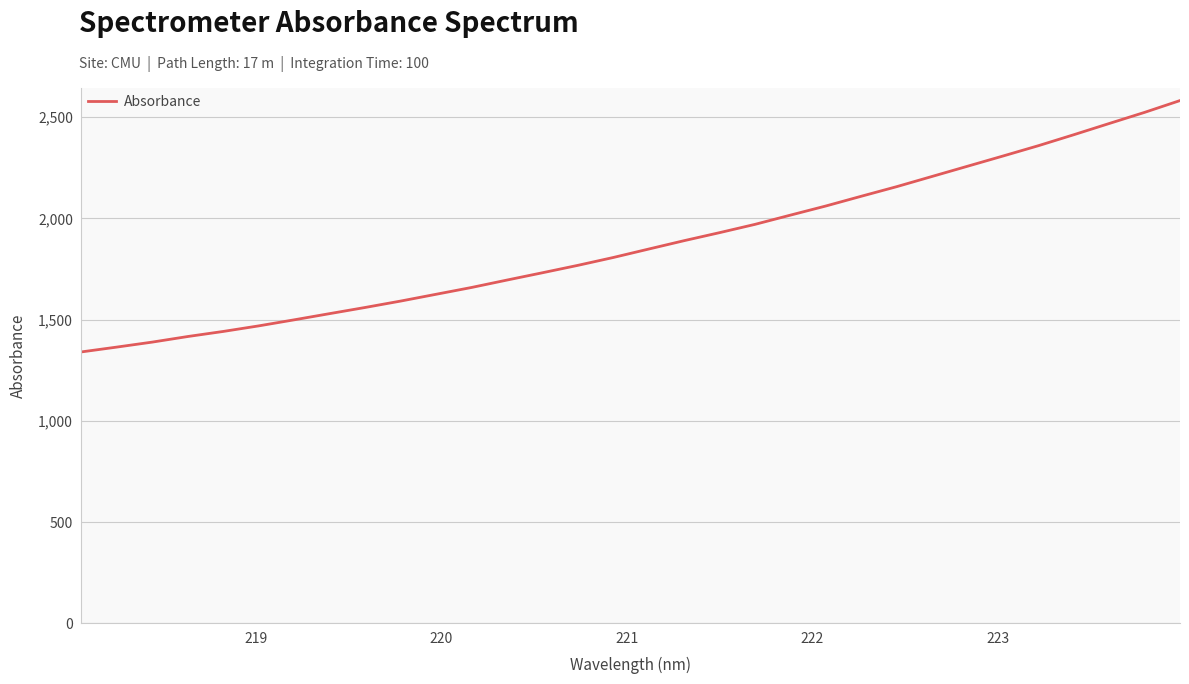

What is the smallest value displayed?

1340.4